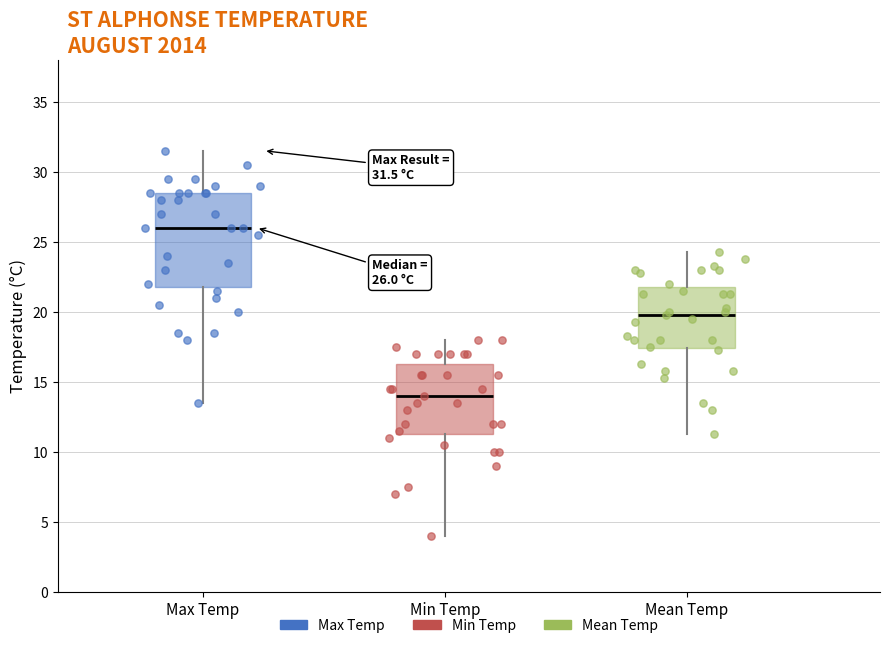

Which series has the largest Y range (max minus min)?

Max Temp